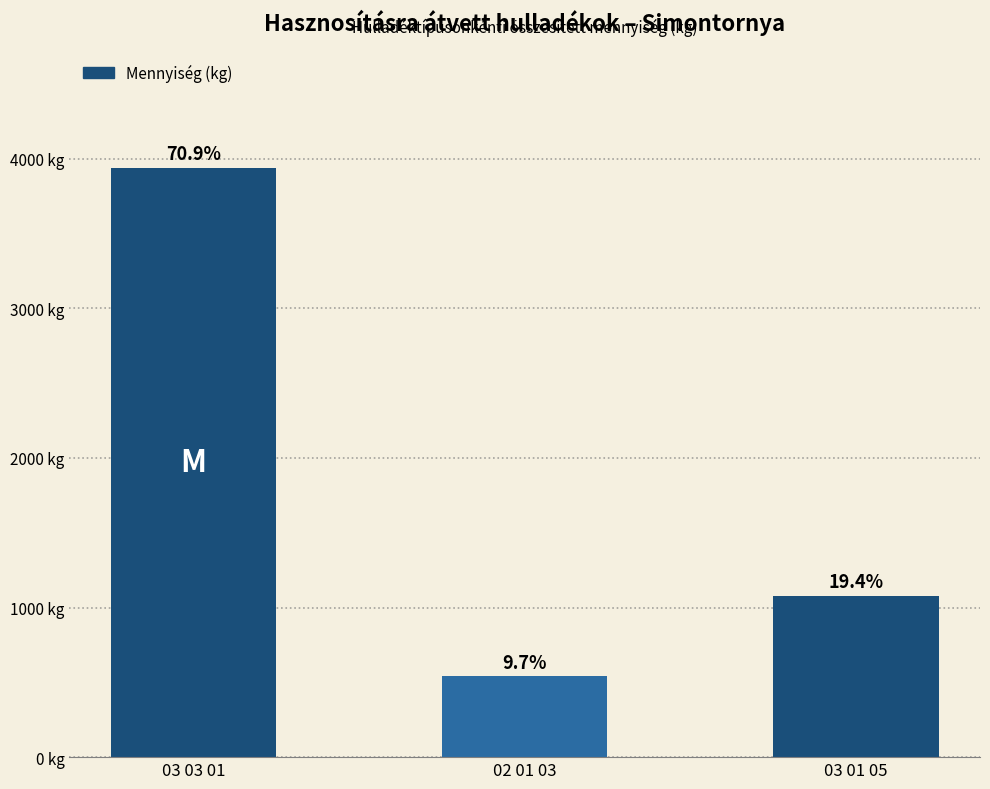

Are the bars horizontal?

No